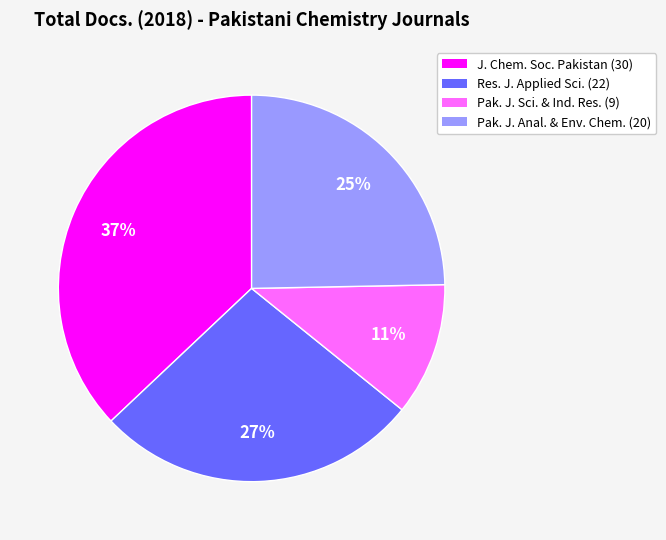

Is there any slice that represents more than half of the pie?

No